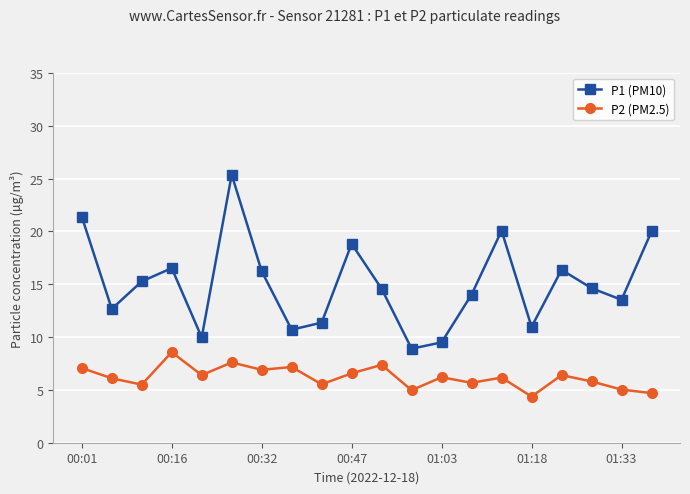

Which series has the largest range (max minus min)?

P1 (PM10)